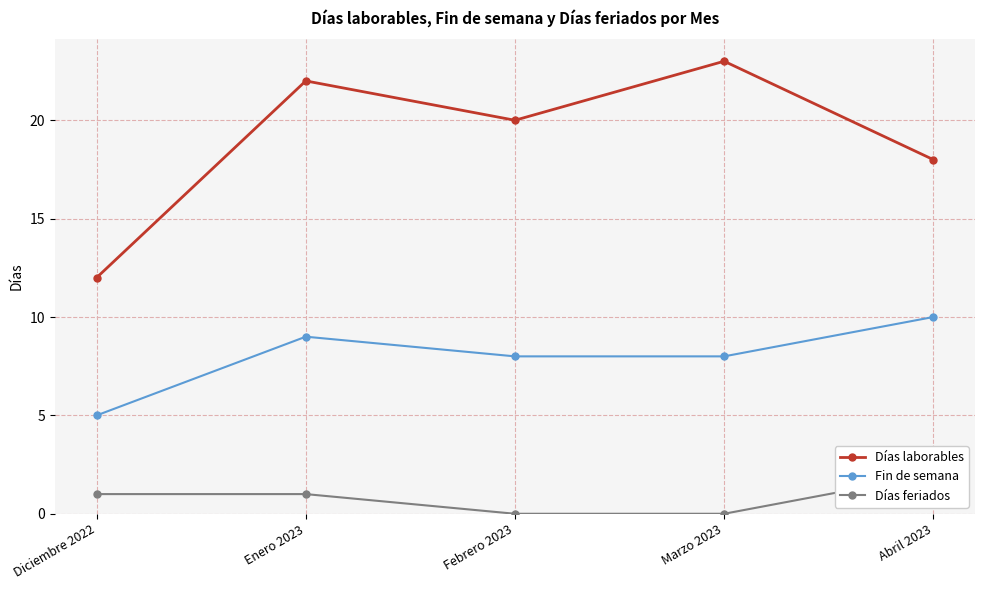

The value of Días feriados at Febrero 2023 is 1. True or false?

False